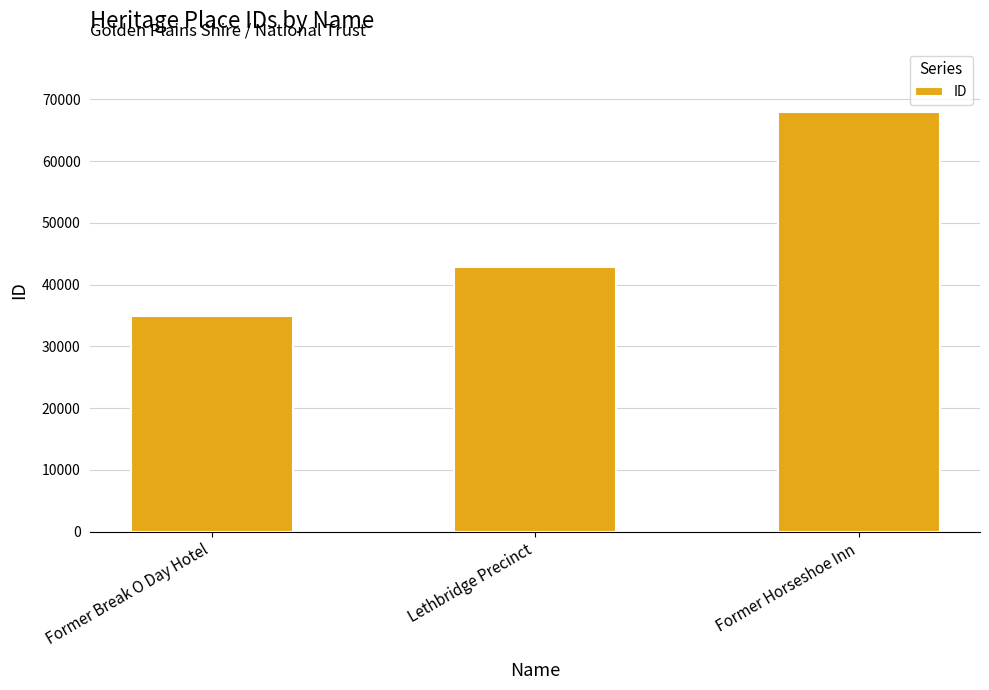

List the labels in order of value, largest first.

Former Horseshoe Inn, Lethbridge Precinct, Former Break O Day Hotel